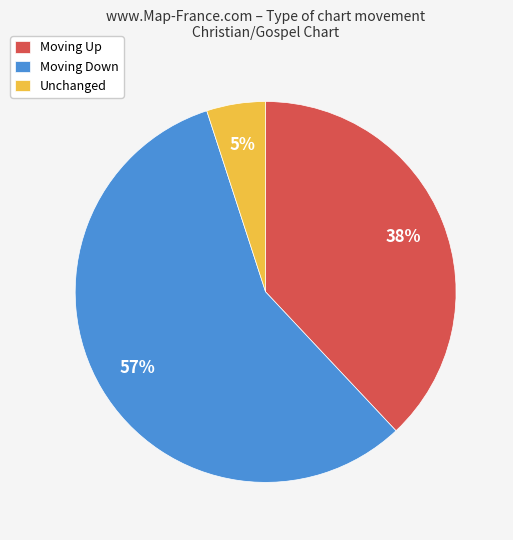

Does any single category account for the majority?

Yes